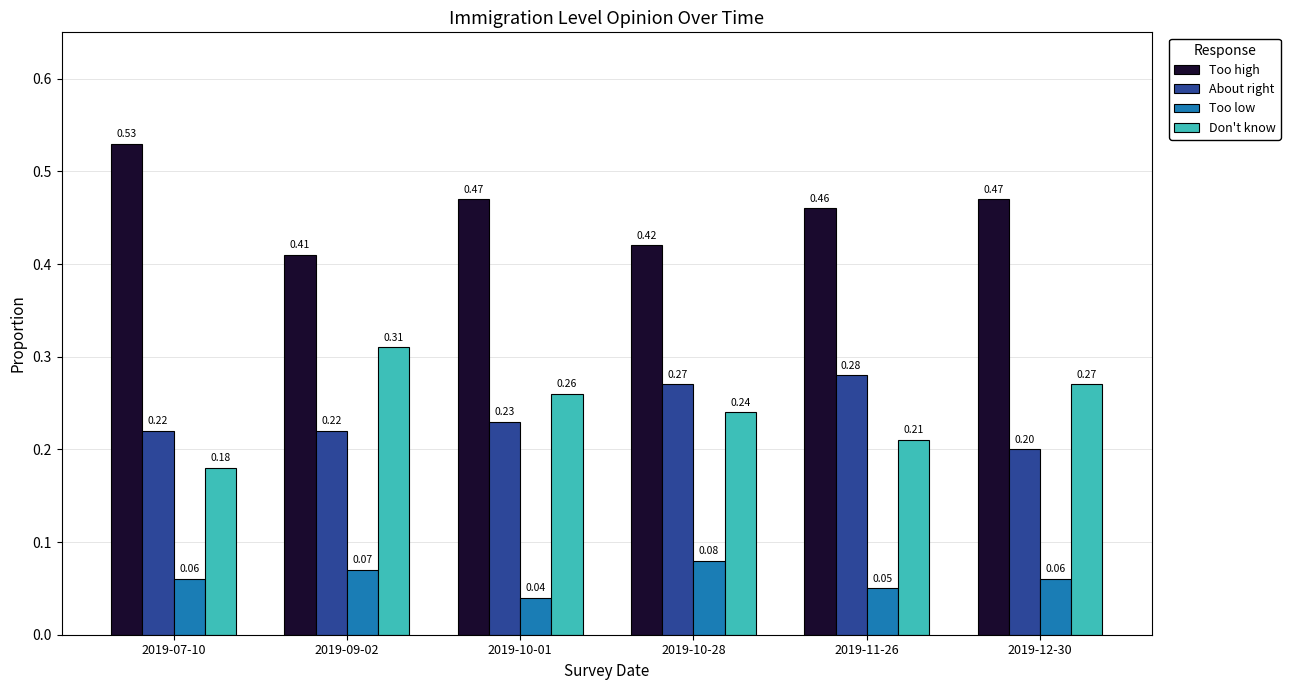

What is the label of the 3rd bar from the right?

2019-10-28